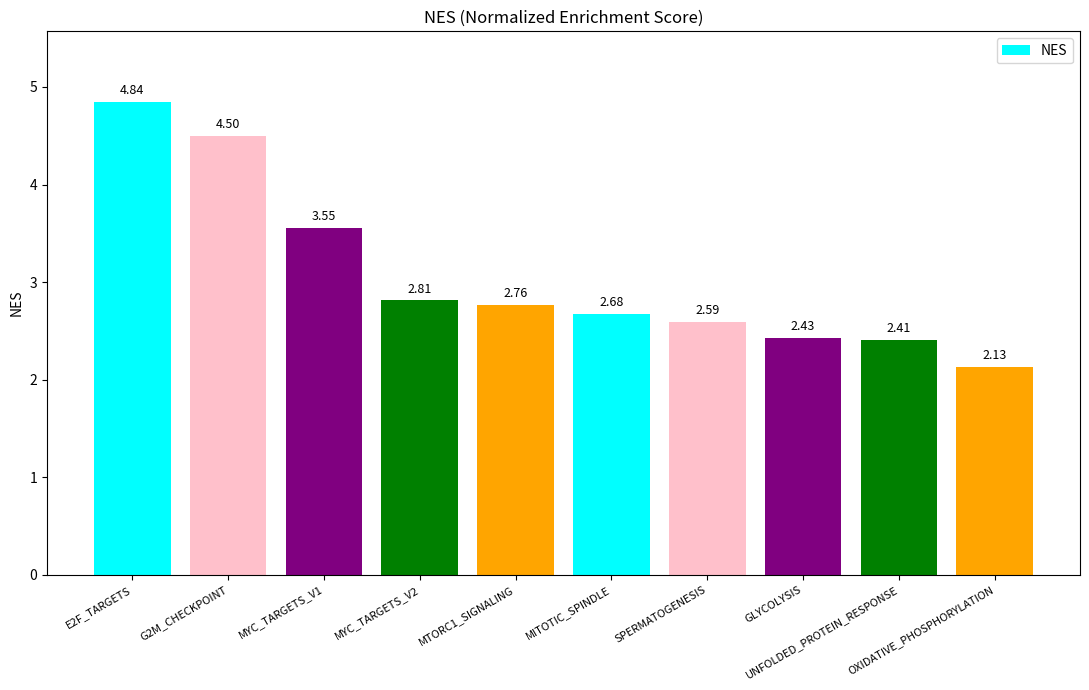

The value at MYC_TARGETS_V1 is 5.9. True or false?

False